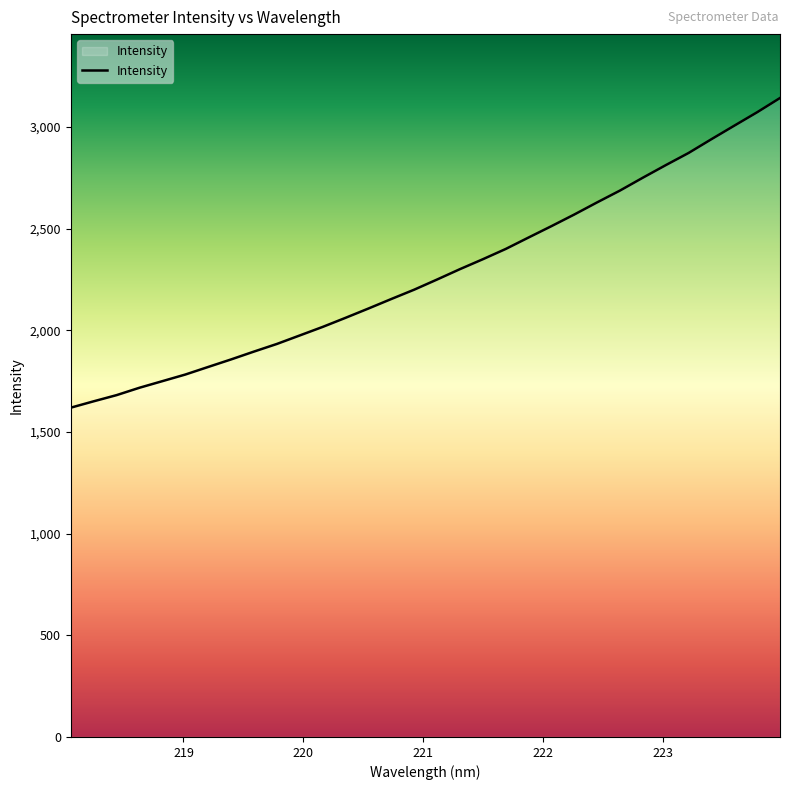

What is the greatest value displayed?

3142.9